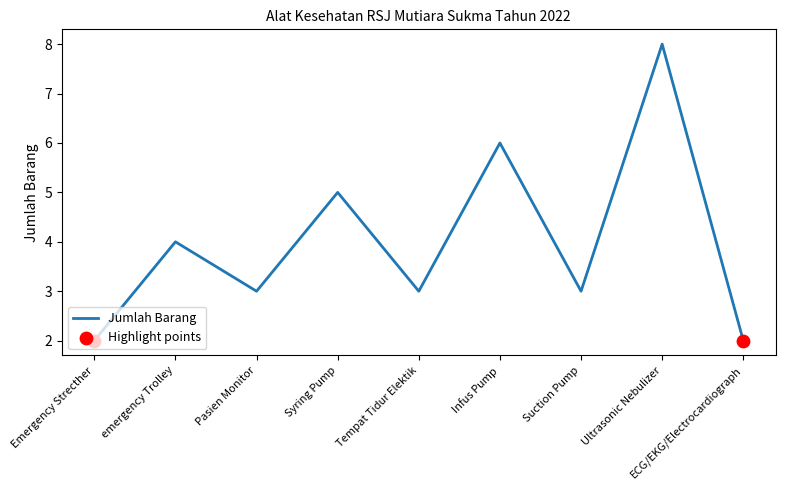

What is the change in value from Ultrasonic Nebulizer to ECG/EKG/Electrocardiograph?

-6